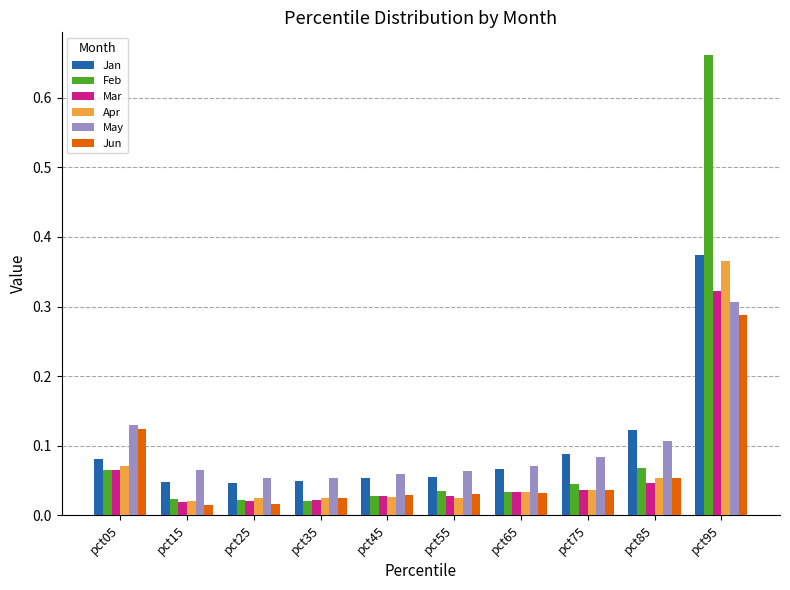

At which category does the chart reach its peak across all series?

pct95